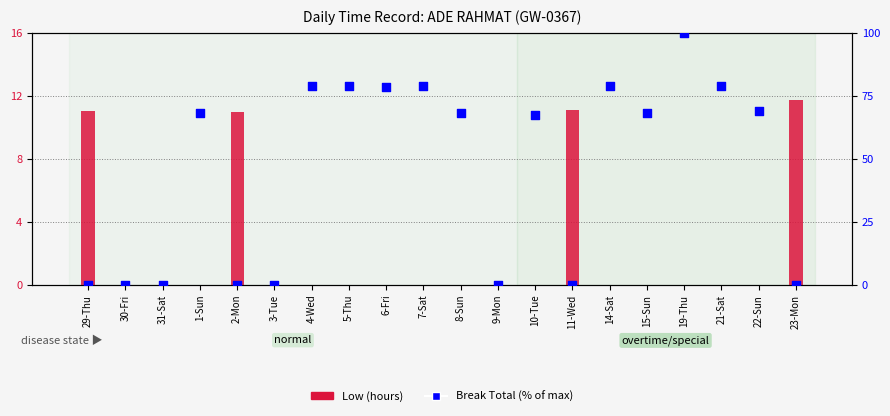

Which series contains the lowest Y value?

Low (hours)